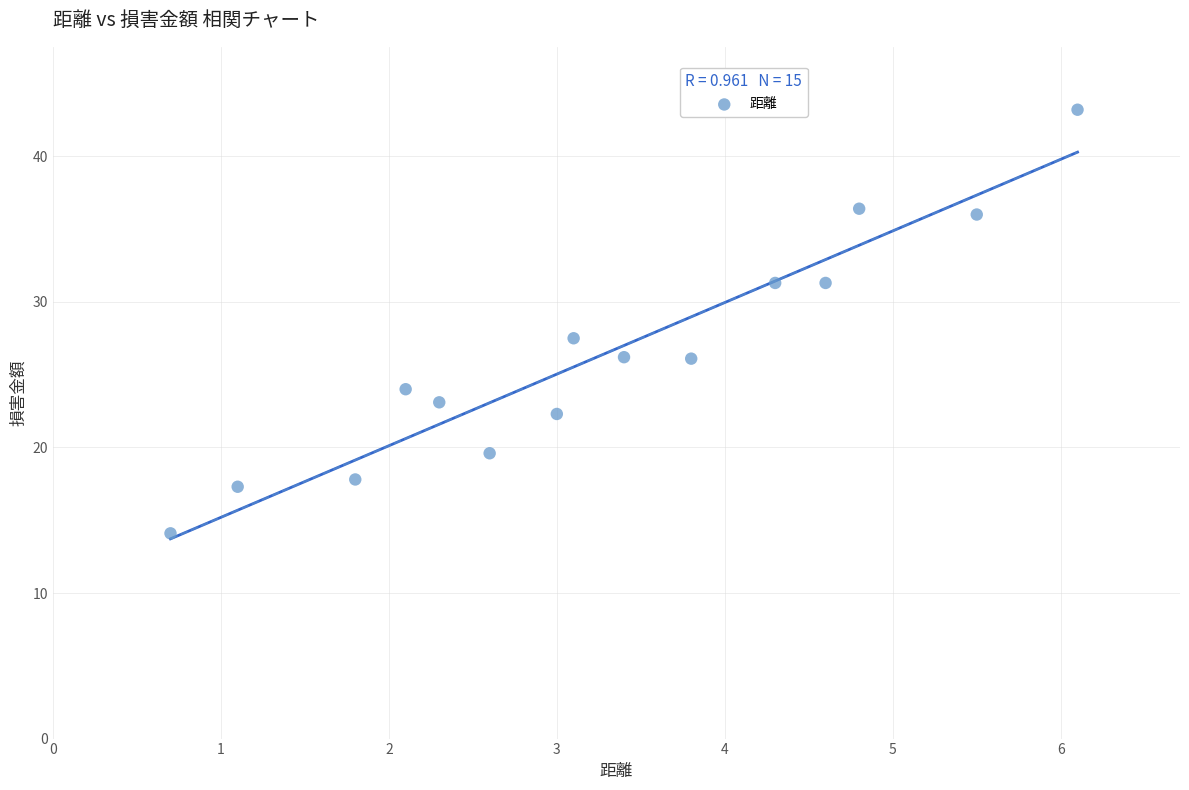

What is the range of X values (max minus min)?

5.4